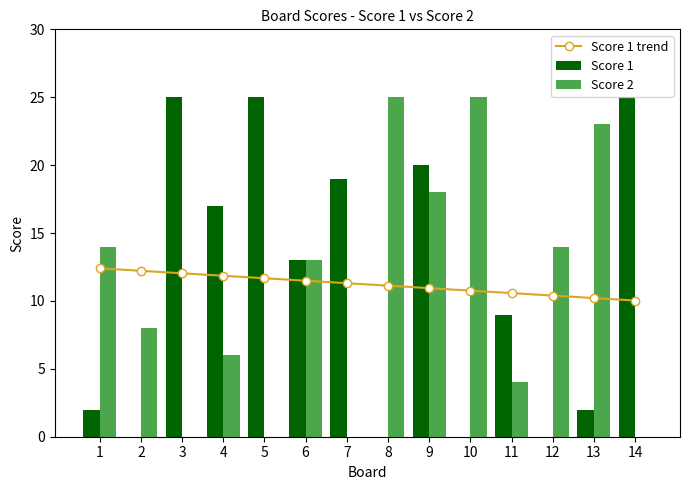

Rank the series at 5 from lowest to highest value.

Score 2, Score 1 trend, Score 1